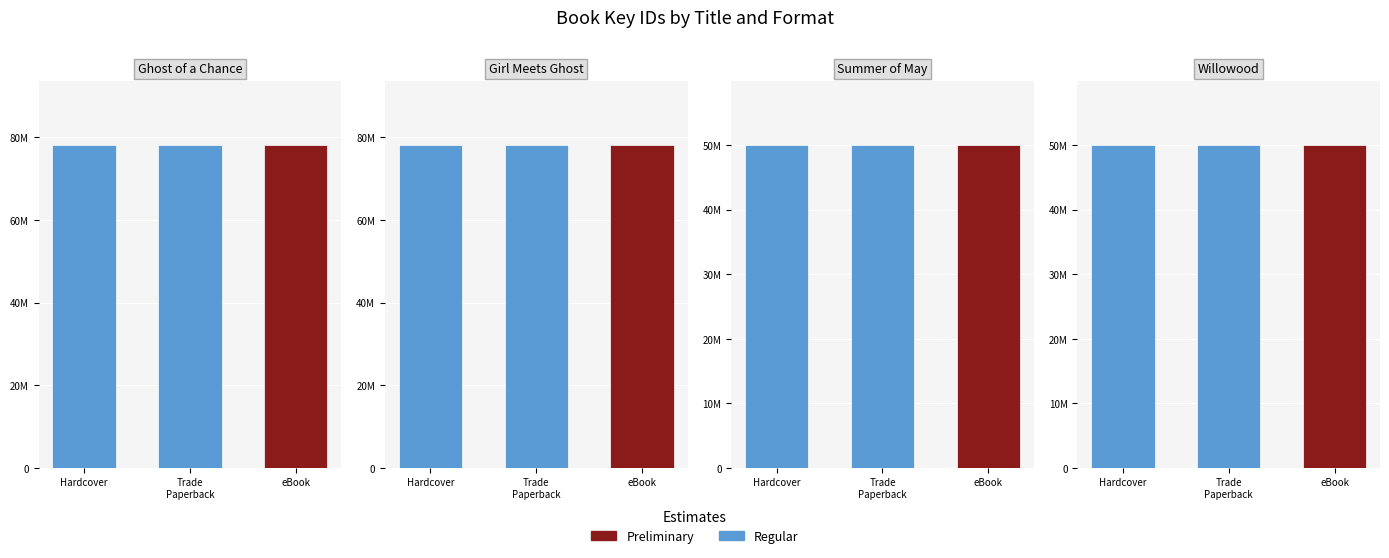

What is the sum of the eBook values at Girl Meets Ghost and Willowood?

128061567